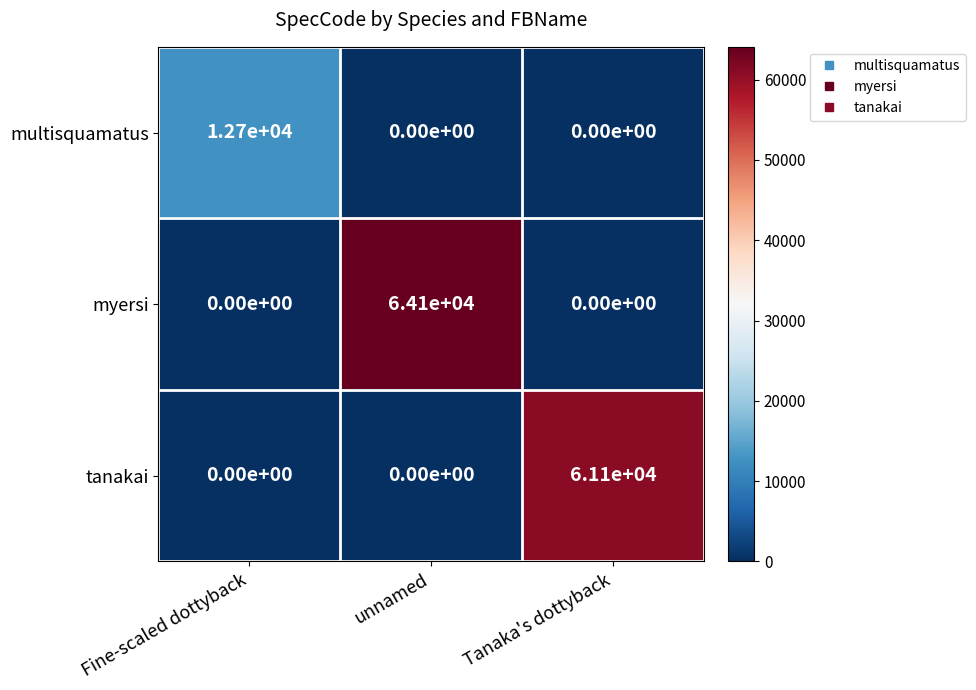

What is the total value across all series at Fine-scaled dottyback?

12700